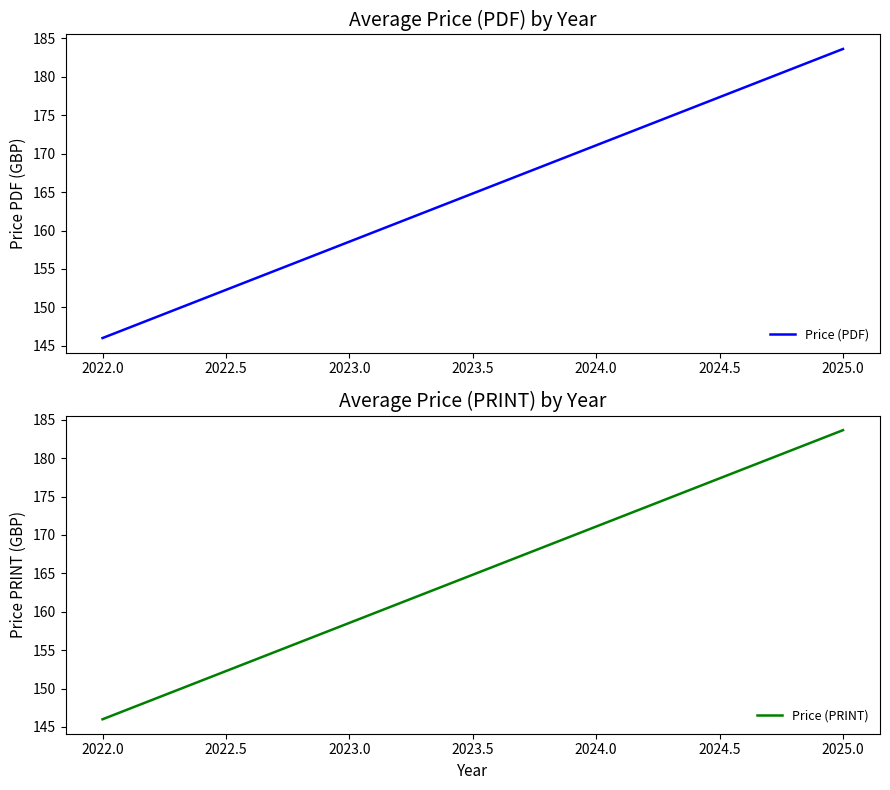

Reading right to left, list all the values displayed in this chart.

Price (PDF): 183.6	146.0
Price (PRINT): 183.6	146.0